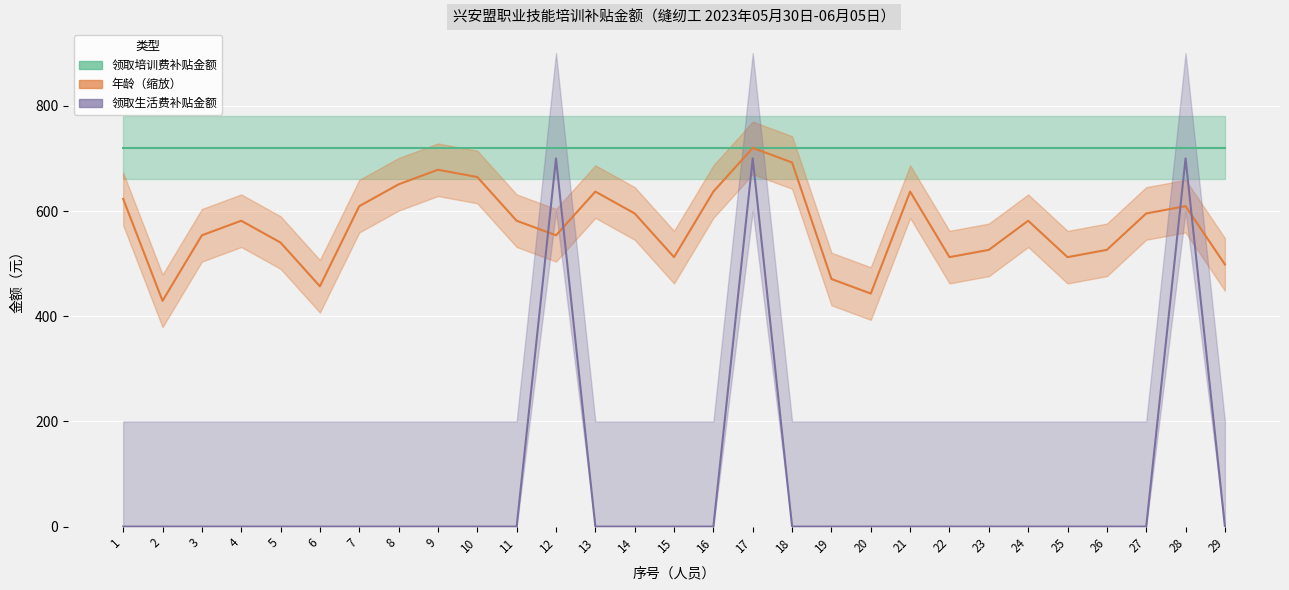

Is this an area chart (filled region under the line)?

No